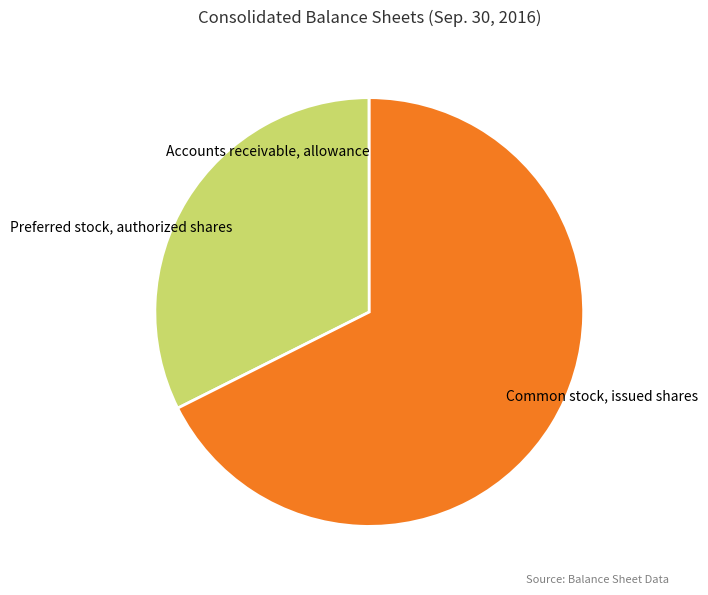

Which slice is the largest?

Common stock, issued shares